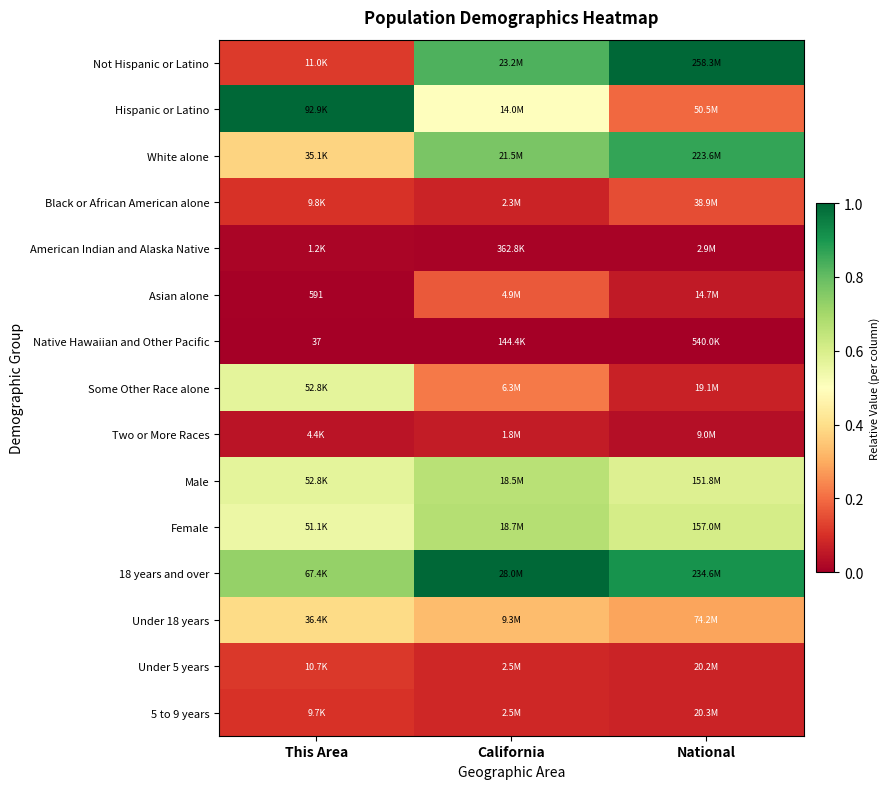

Which series changed the most between This Area and National?

Not Hispanic or Latino